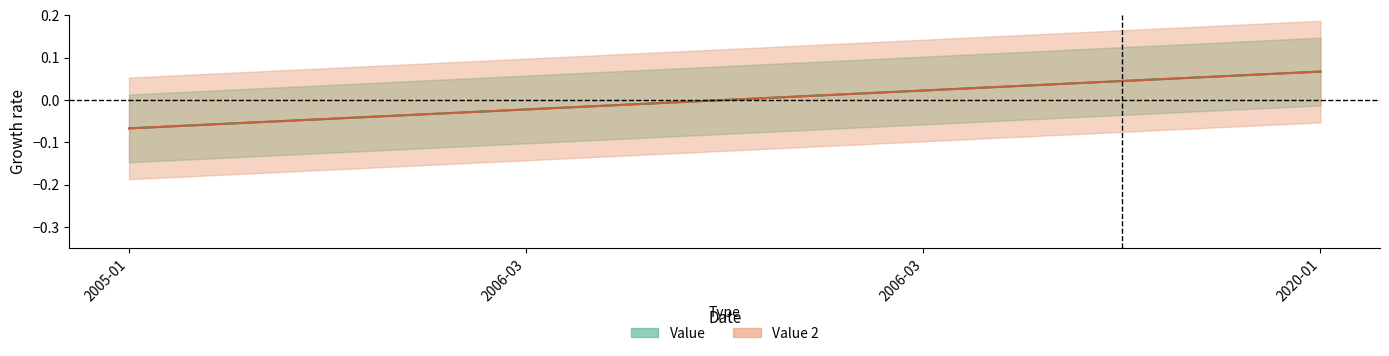

At which label does Value 2 first exceed 0?

2006-03